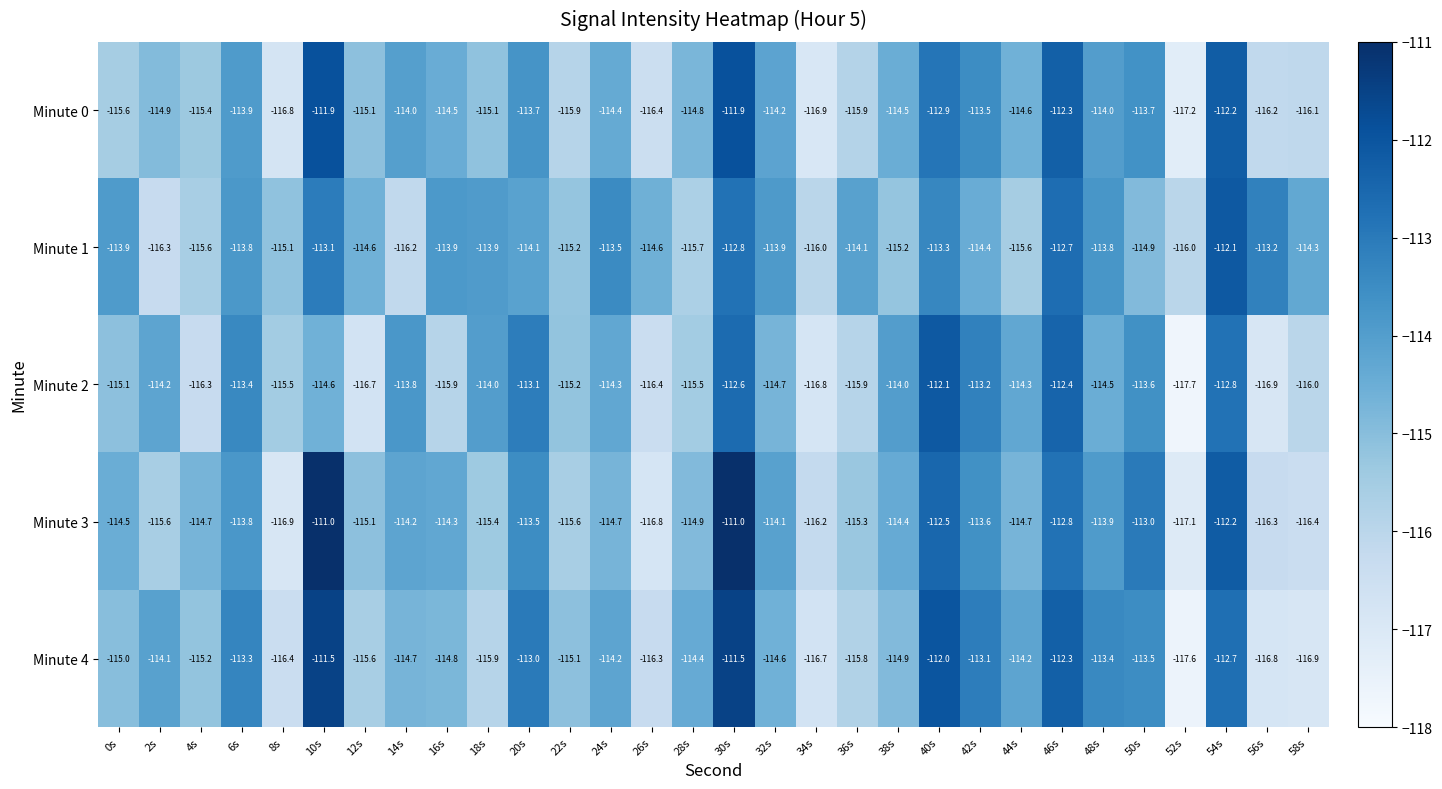

What is the spread (max minus min) of values at 4s?

1.6